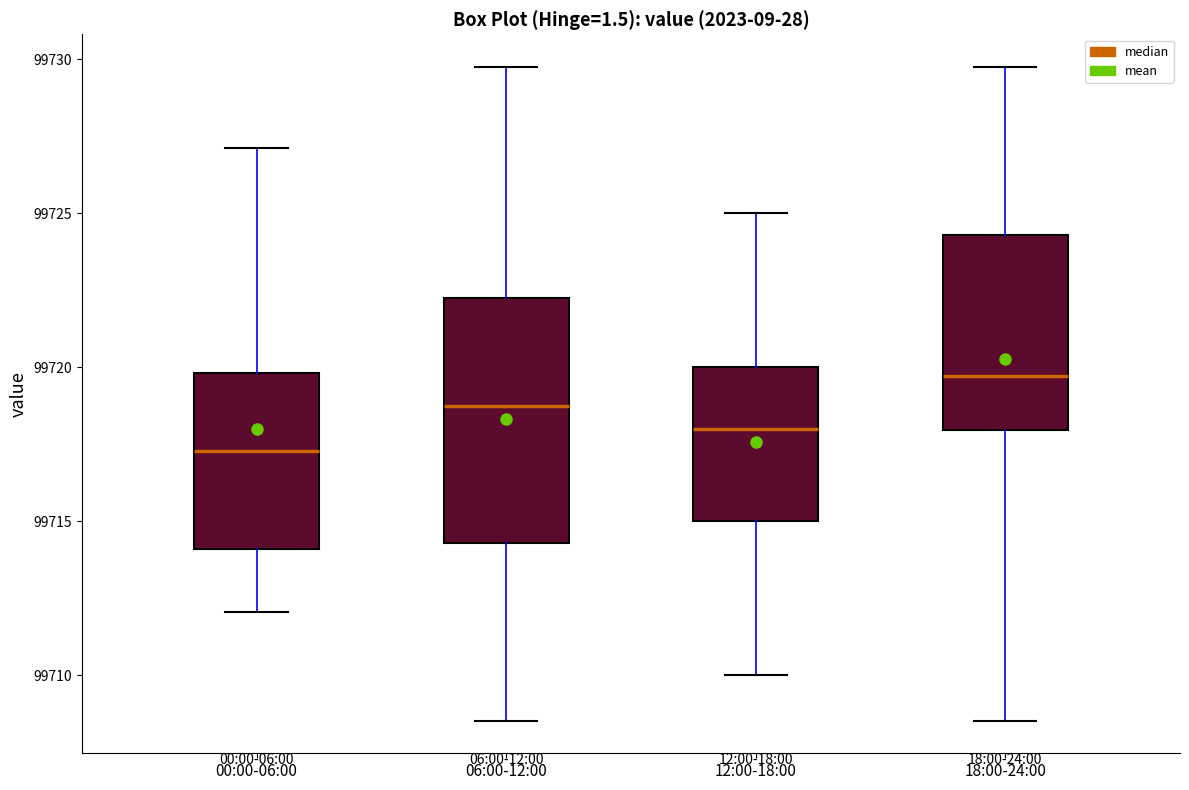

Which box's median line is the highest?

18:00-24:00